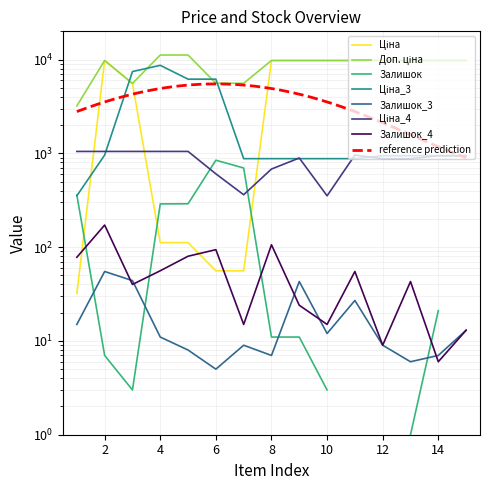

What is the sum of the Ціна_4 values at 2 and 3?

2096.7